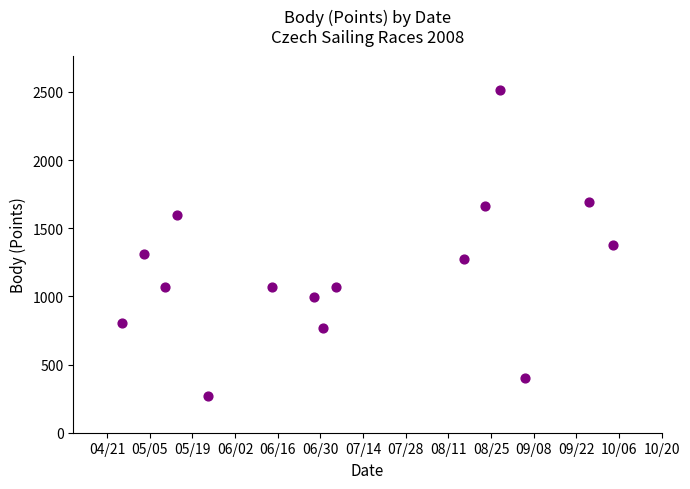

What is the range of X values (max minus min)?

161